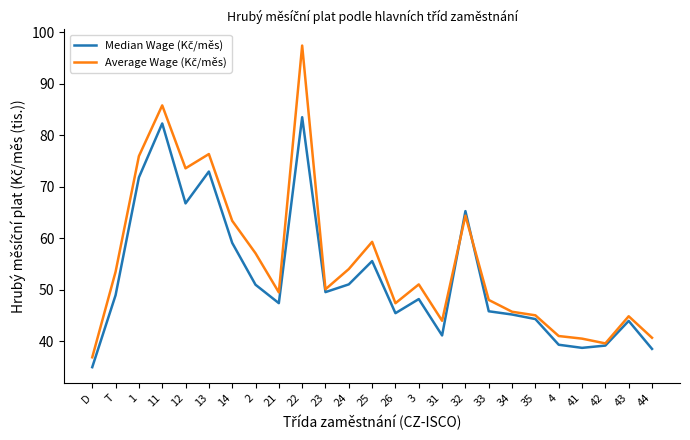

What is the maximum value shown in the chart?

97.4